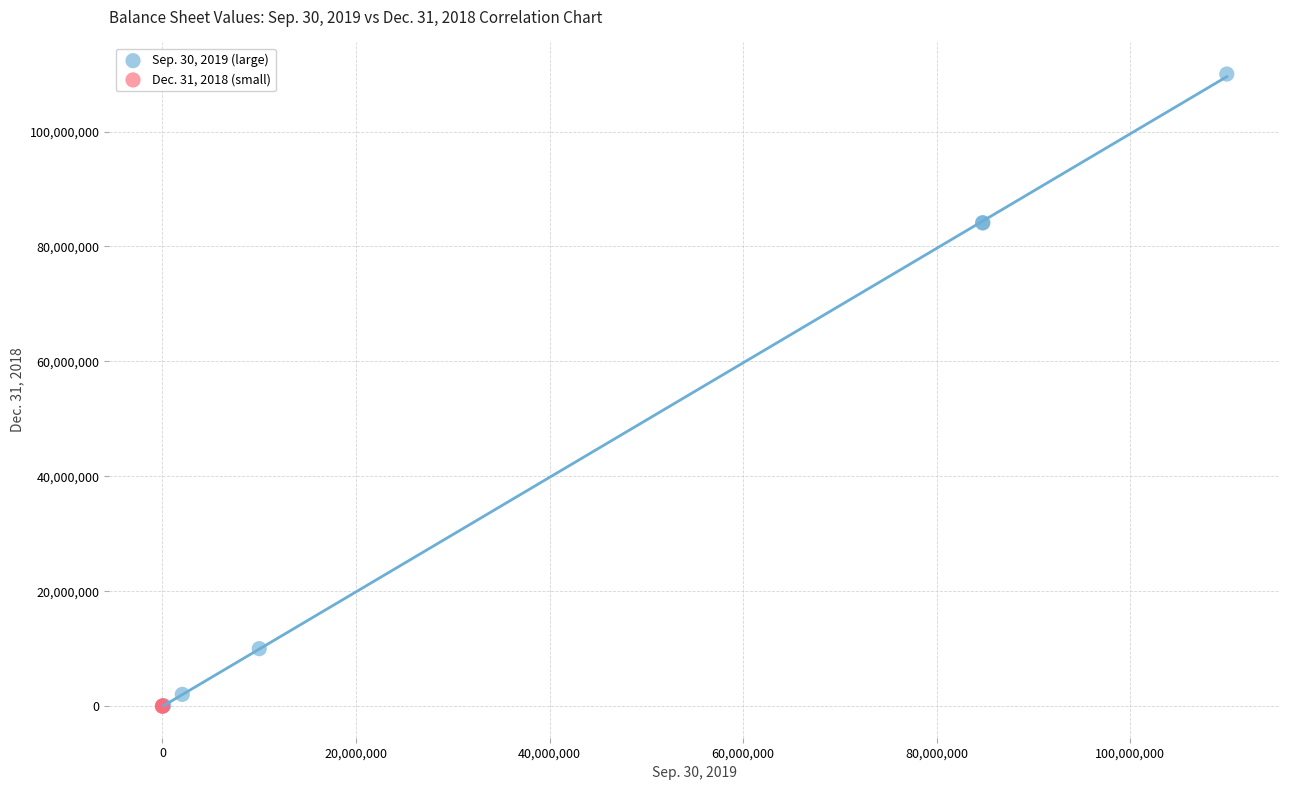

Which series has the widest spread of Y values?

Sep. 30, 2019 (large)